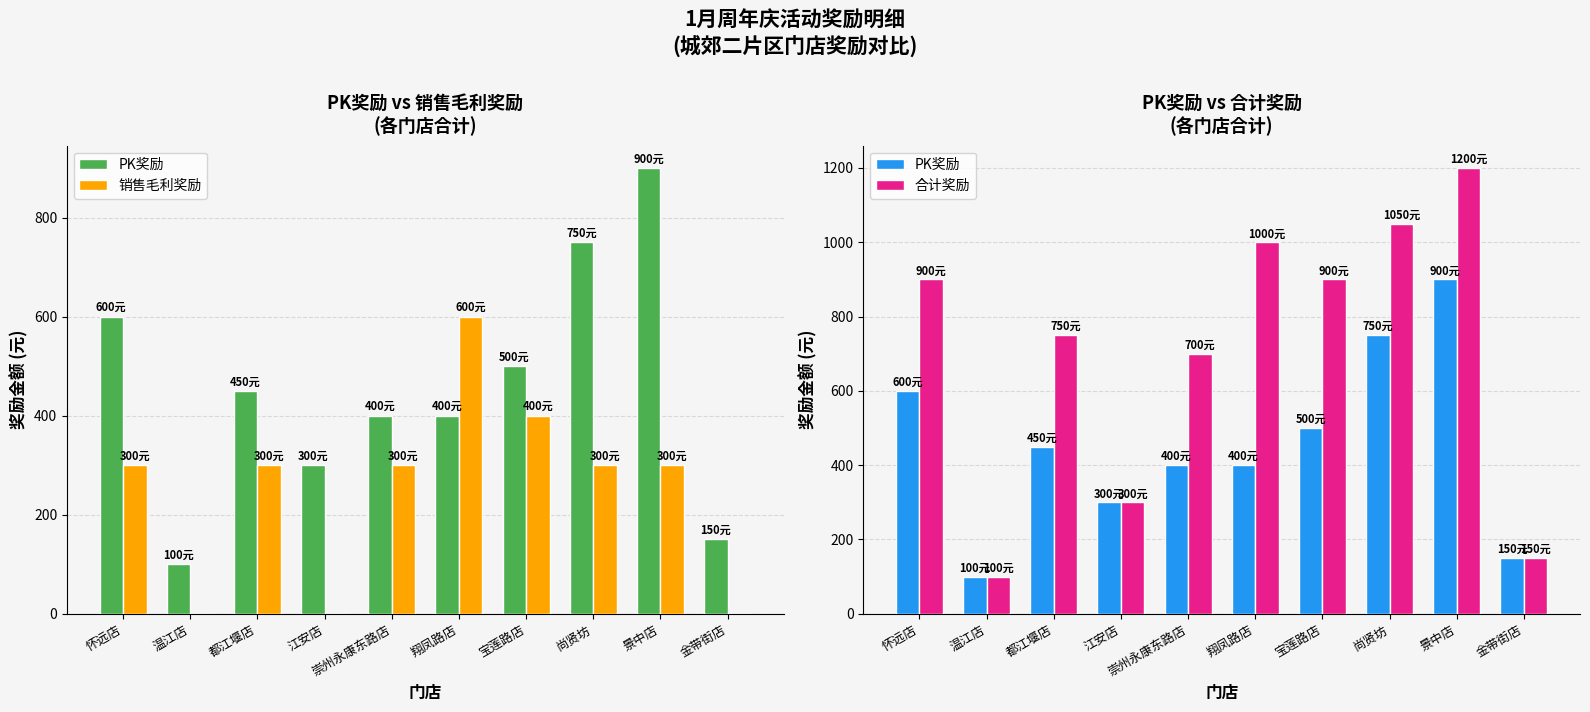

Rank the series at 翔凤路店 from highest to lowest value.

合计奖励, 销售毛利奖励, PK奖励